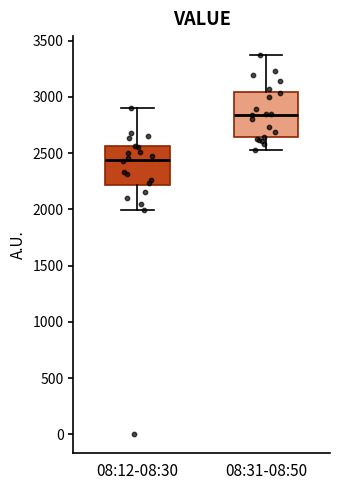

Comparing the boxes themselves (not the whiskers), which one is the tallest?

08:31-08:50